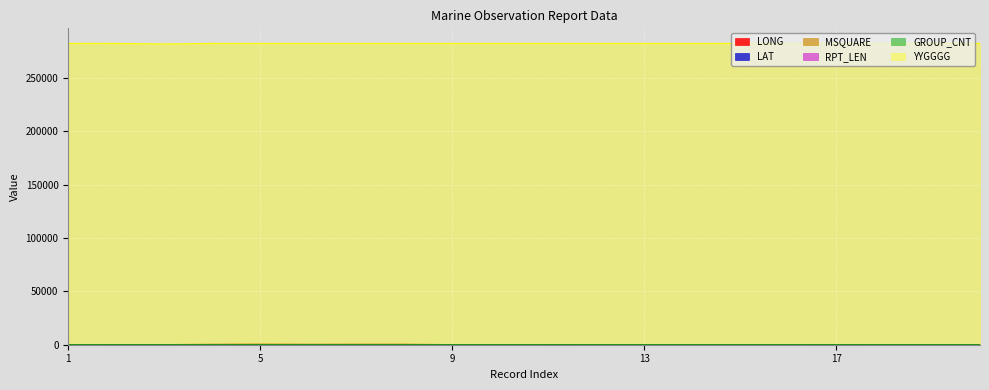

True or false: YYGGGG has a value of 471474.5 at 7.

False